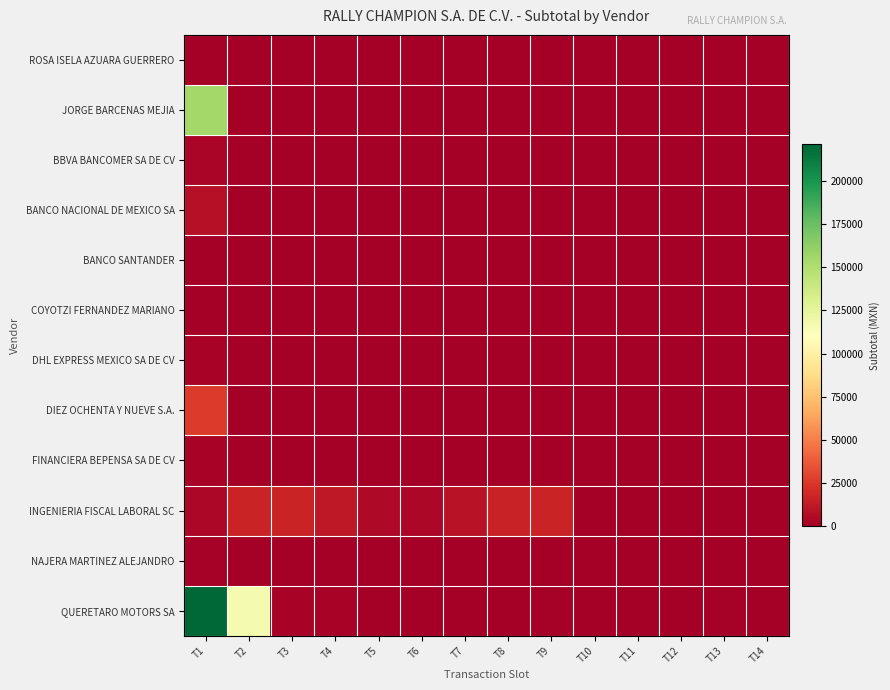

List the series in order of their peak value, lowest first.

BANCO SANTANDER, ROSA ISELA AZUARA GUERRERO, COYOTZI FERNANDEZ MARIANO, NAJERA MARTINEZ ALEJANDRO, FINANCIERA BEPENSA SA DE CV, DHL EXPRESS MEXICO SA DE CV, BBVA BANCOMER SA DE CV, BANCO NACIONAL DE MEXICO SA, INGENIERIA FISCAL LABORAL SC, DIEZ OCHENTA Y NUEVE S.A., JORGE BARCENAS MEJIA, QUERETARO MOTORS SA